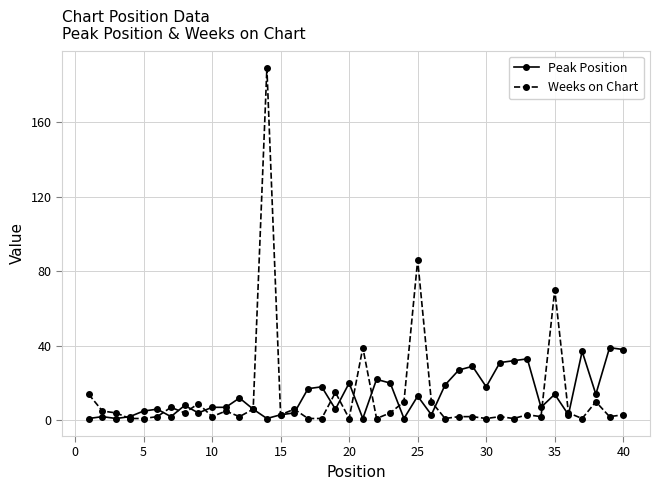

True or false: Weeks on Chart has more than 1 interior local peaks.

True